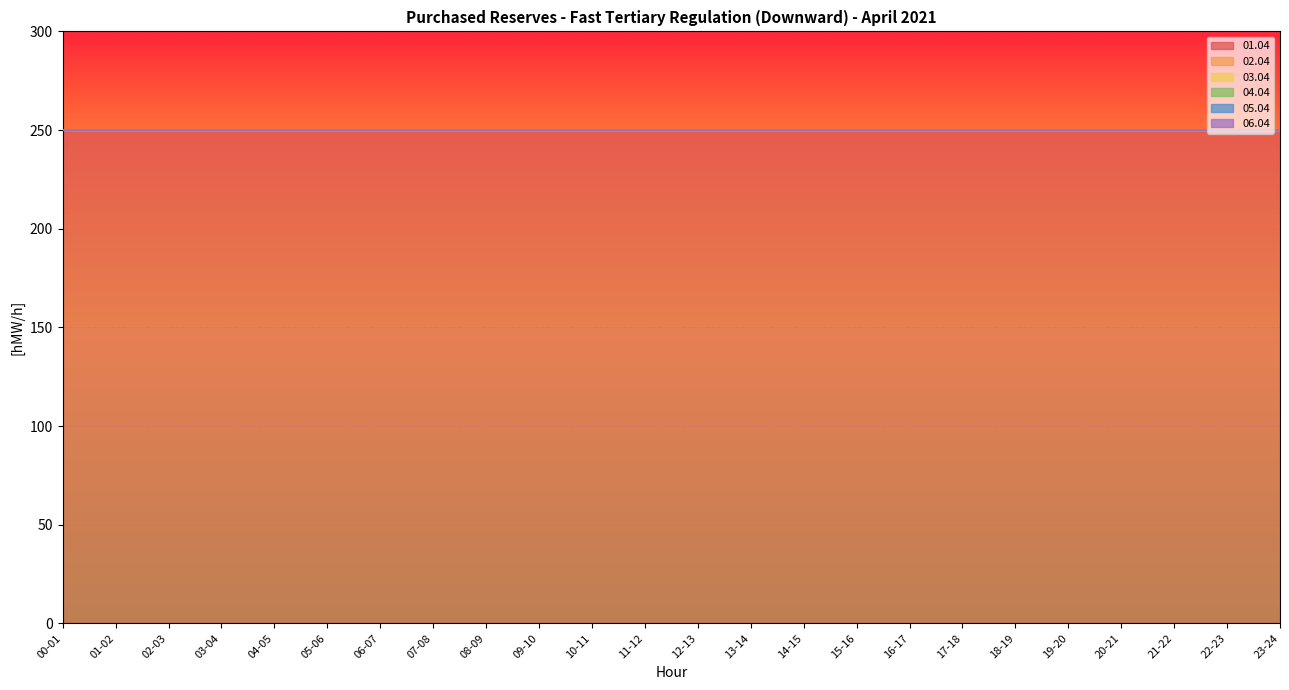

Rank the series by their maximum value, from highest to lowest.

01.04, 02.04, 03.04, 04.04, 05.04, 06.04